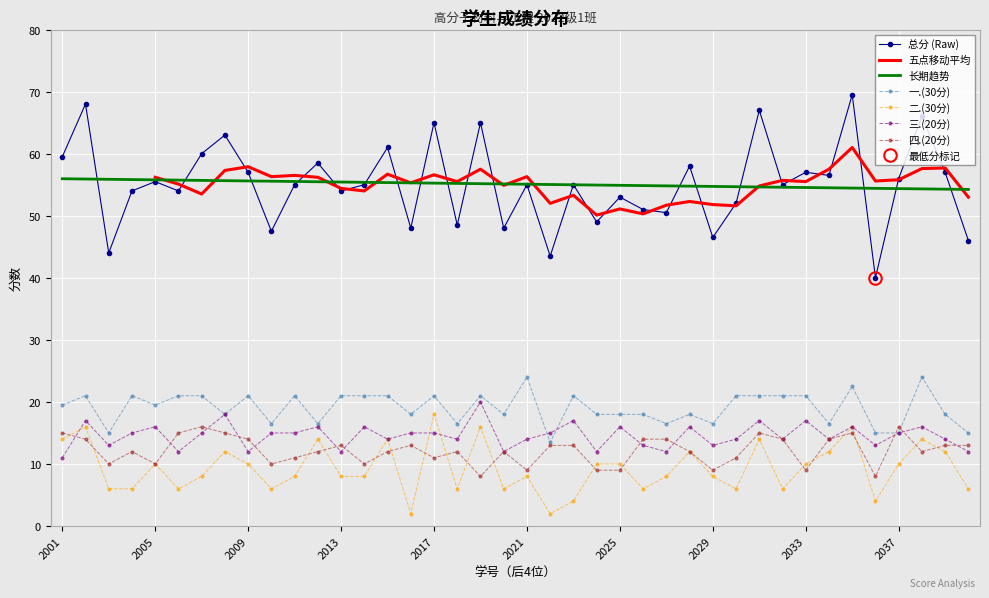

True or false: 二.(30分) has a value of 10.1 at 2022092018.

False